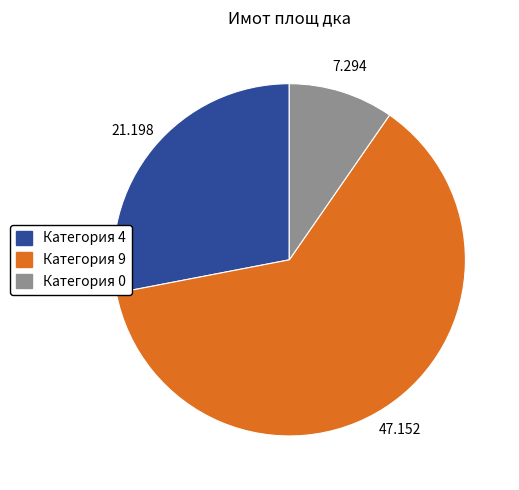

Count the number of slices in the pie.

3